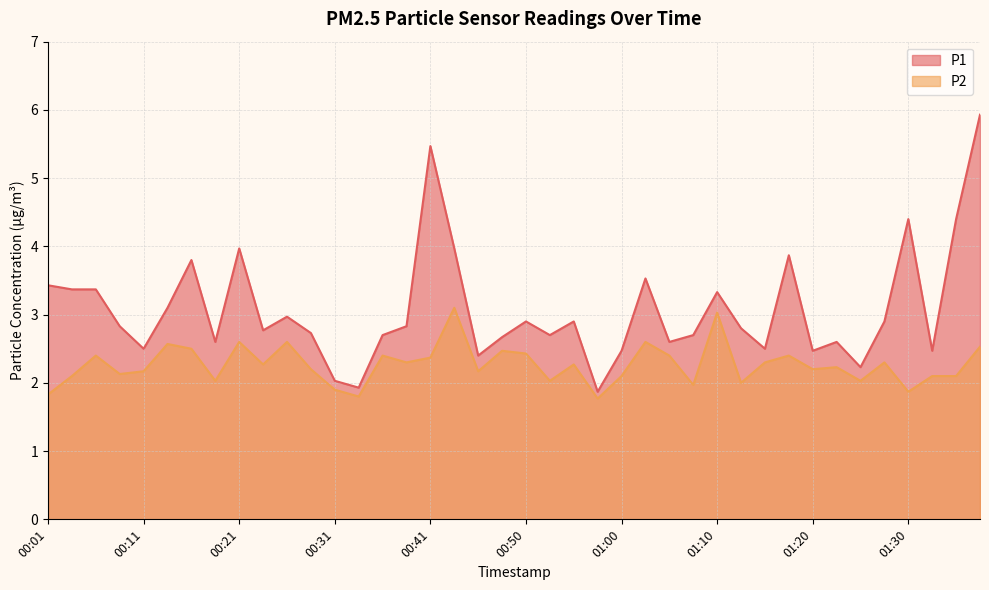

True or false: P2 and P1 cross at least once.

False